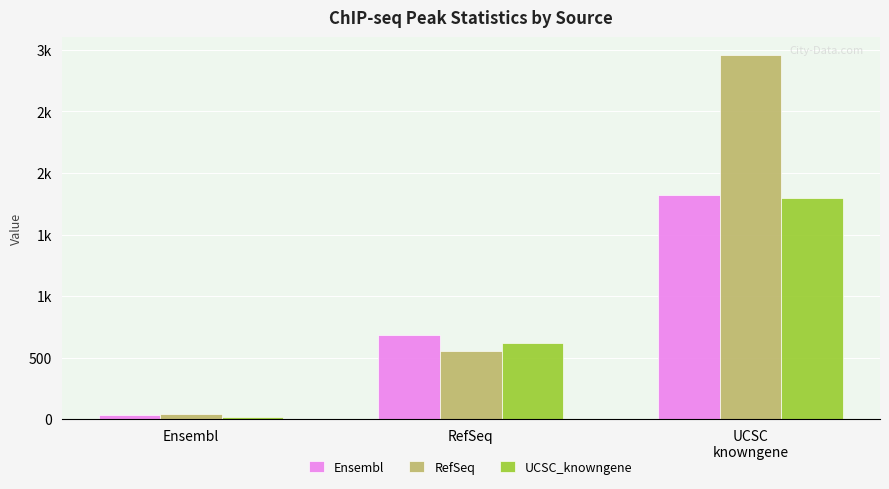

What is the average value of the UCSC_knowngene series?

811.2